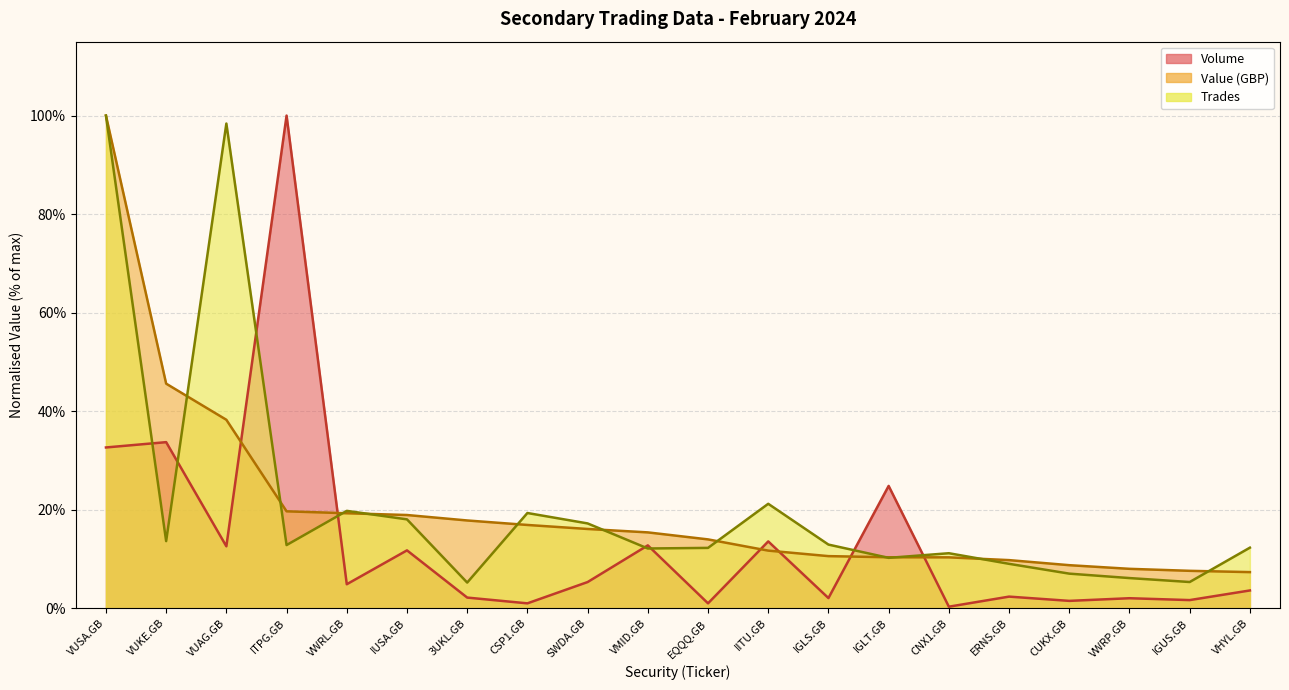

Does the chart display data point markers on the line(s)?

No